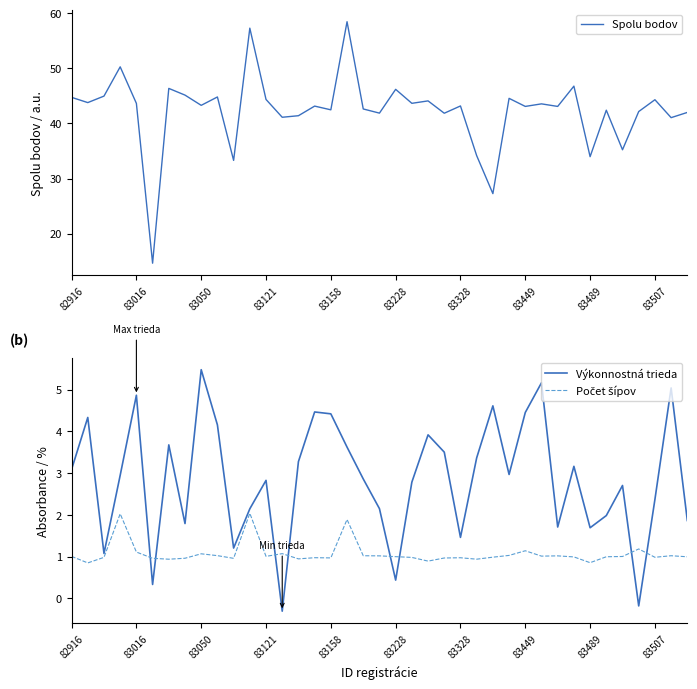

At which category is the sum across all series the highest?

17